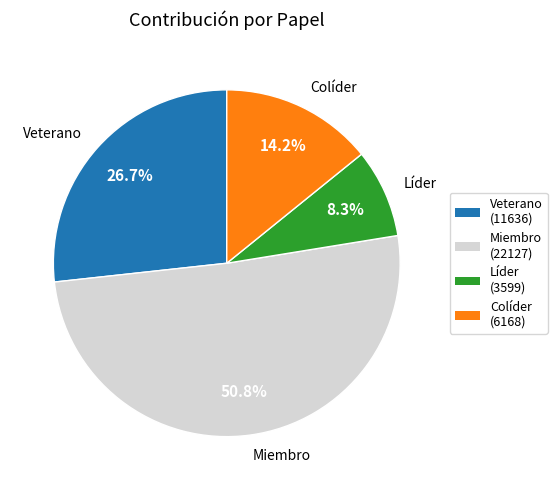

How much of the chart is everything except Colíder?

85.8%